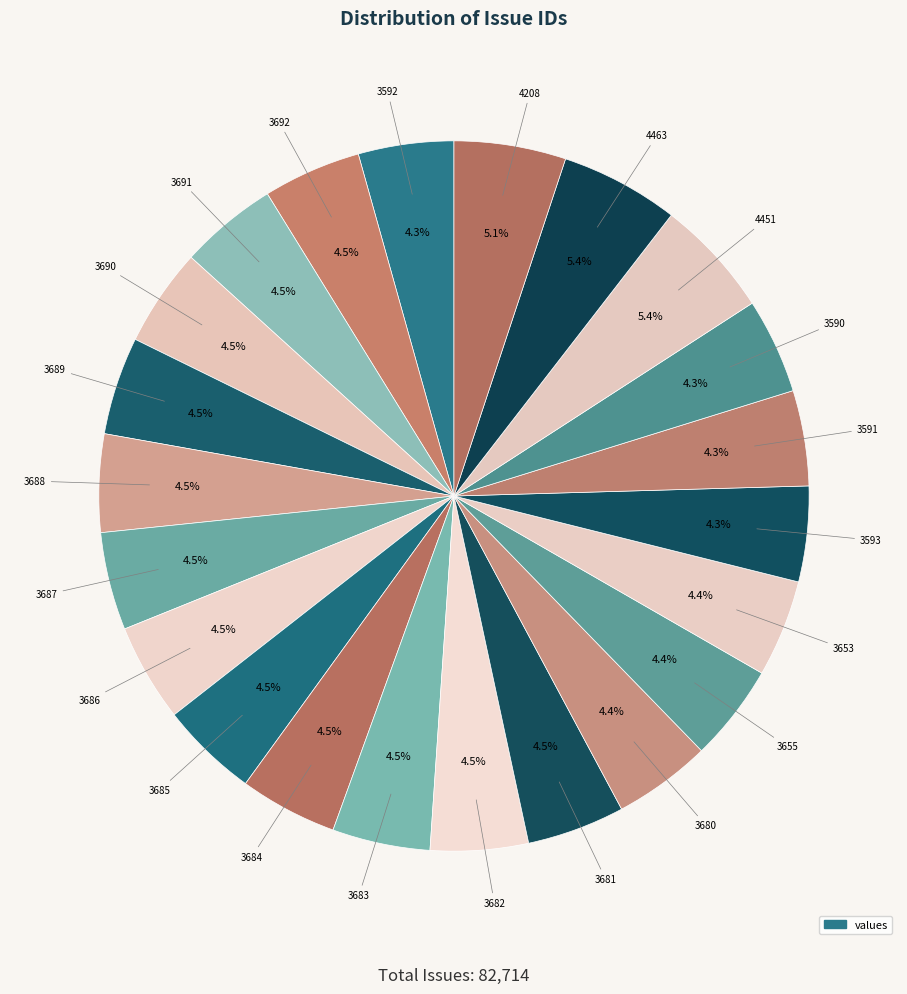

To the nearest percent, what is the difference between the largest and smallest slice percentages?

1%